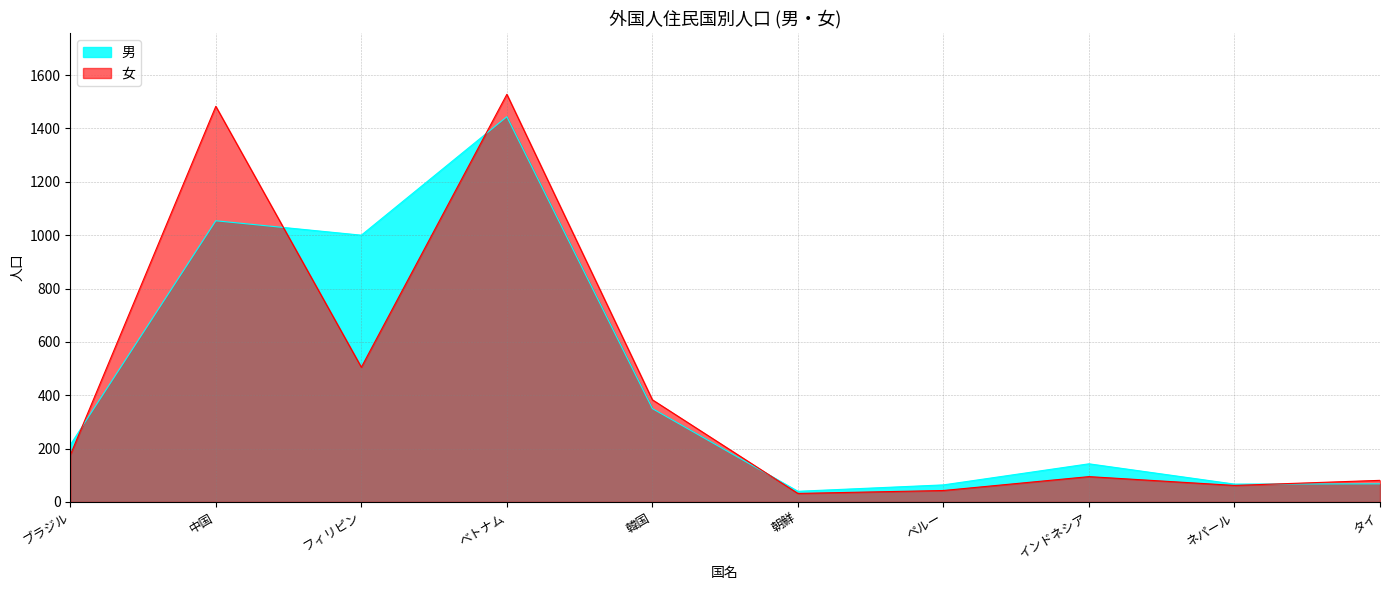

At which label does 男 reach its minimum?

朝鮮